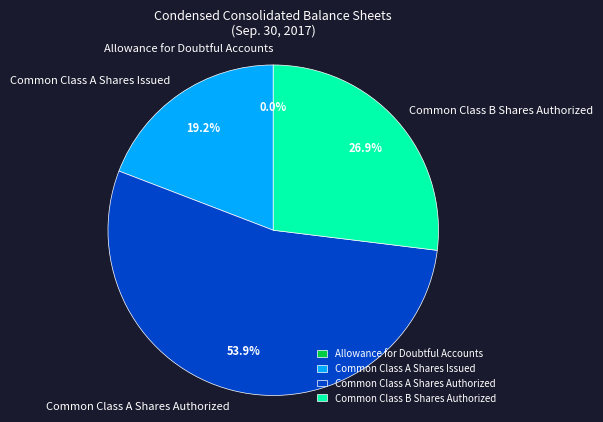

What is the largest slice in the pie chart?

Common Class A Shares Authorized